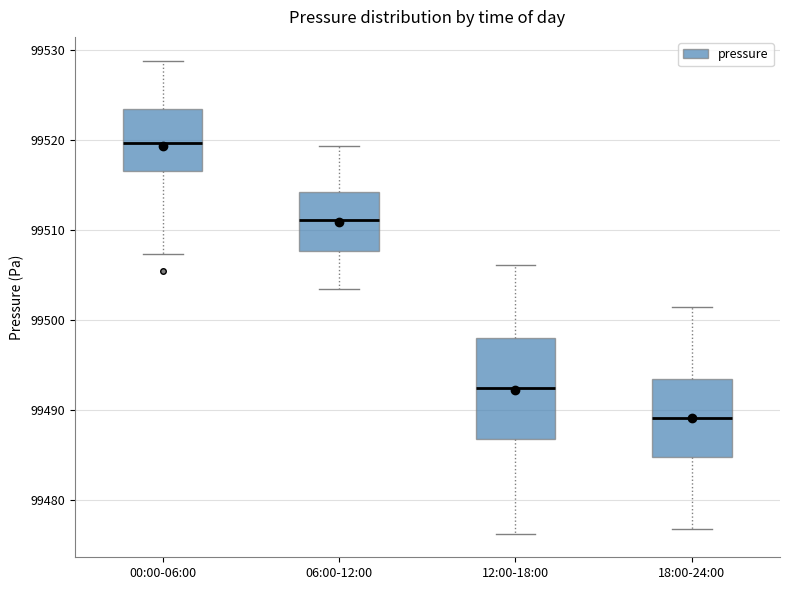

Reading left to right, read every box against the y-axis: the position of its median line, the range the box covers, and the ends of its whiskers. The values are not printed on the chart, so give them approximately, as read against the axis.

00:00-06:00: median 99520, box 99517 to 99524, whiskers 99507 to 99529
06:00-12:00: median 99511, box 99508 to 99514, whiskers 99503 to 99519
12:00-18:00: median 99492, box 99487 to 99498, whiskers 99476 to 99506
18:00-24:00: median 99489, box 99485 to 99493, whiskers 99477 to 99502